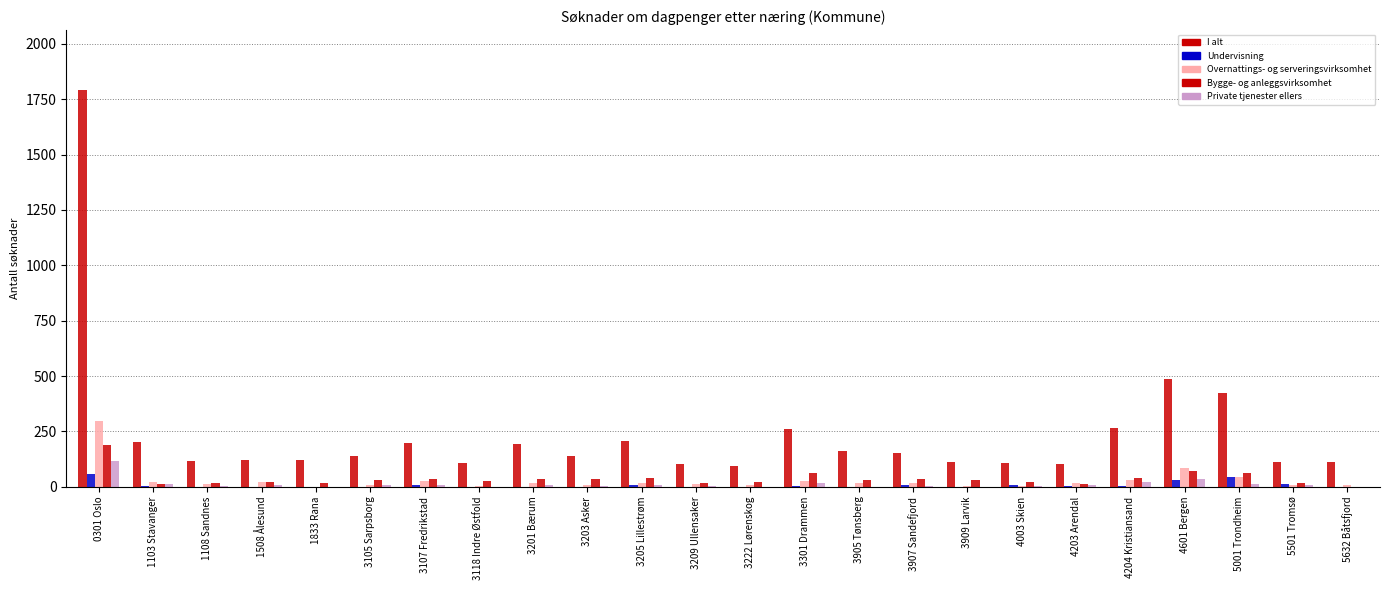

At which label does I alt first exceed 140?

0301 Oslo